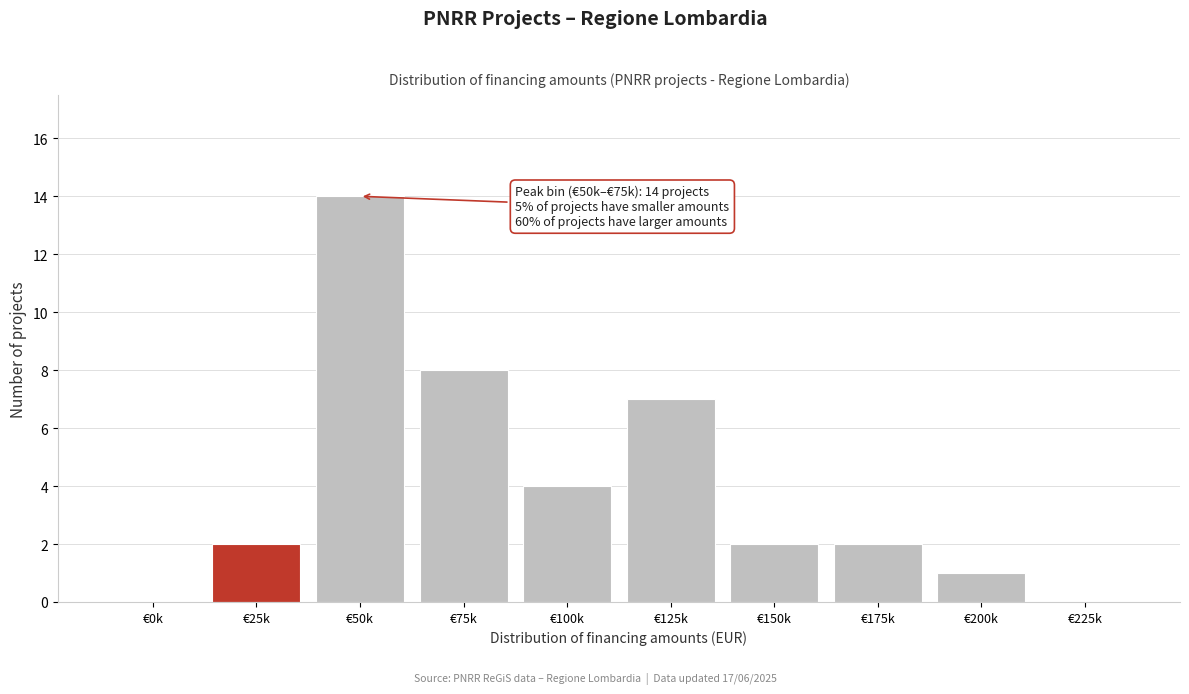

Reading right to left, transcribe all the data shown in this chart.

€225k=0	€200k=1	€175k=2	€150k=2	€125k=7	€100k=4	€75k=8	€50k=14	€25k=2	€0k=0